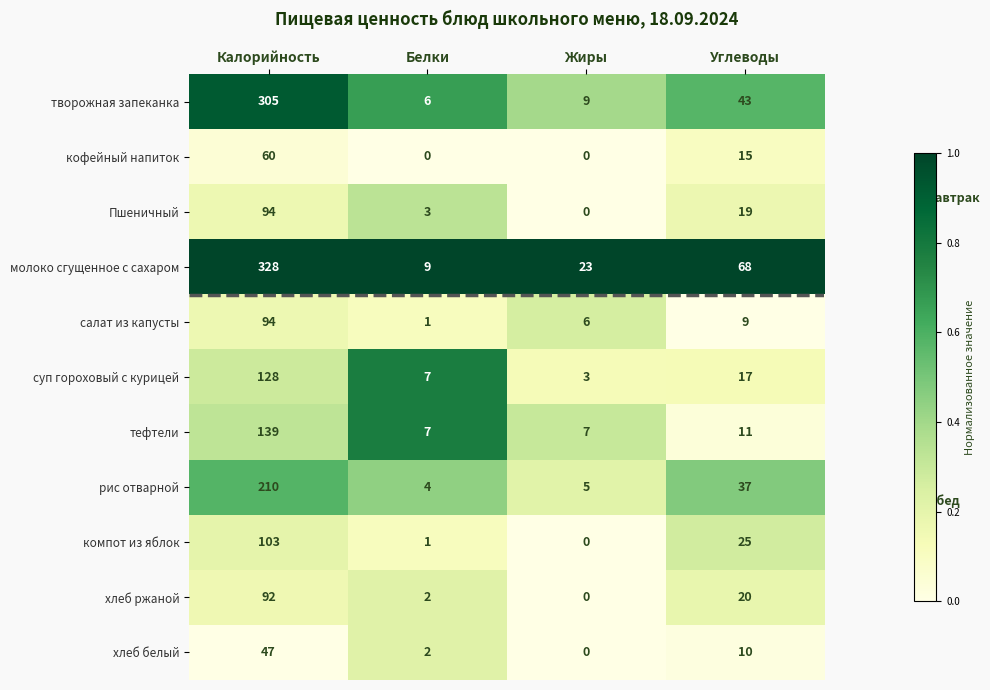

What is the sum of all тефтели values?

164